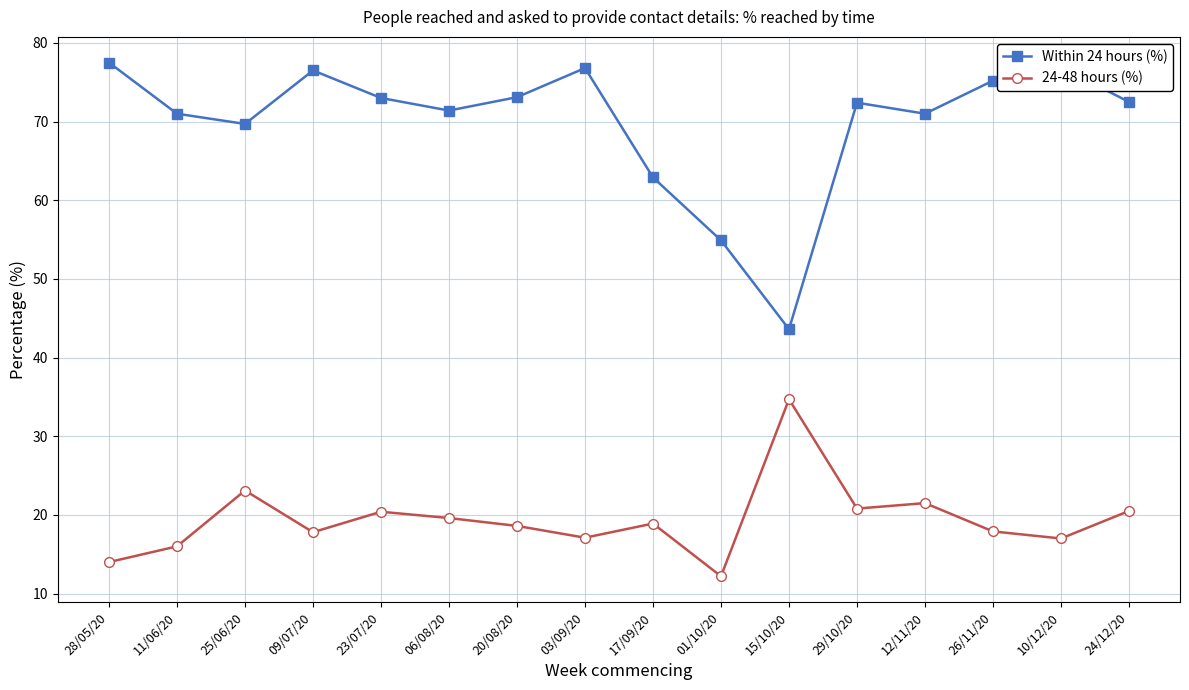

What is the sum of all Within 24 hours (%) values?

1118.4